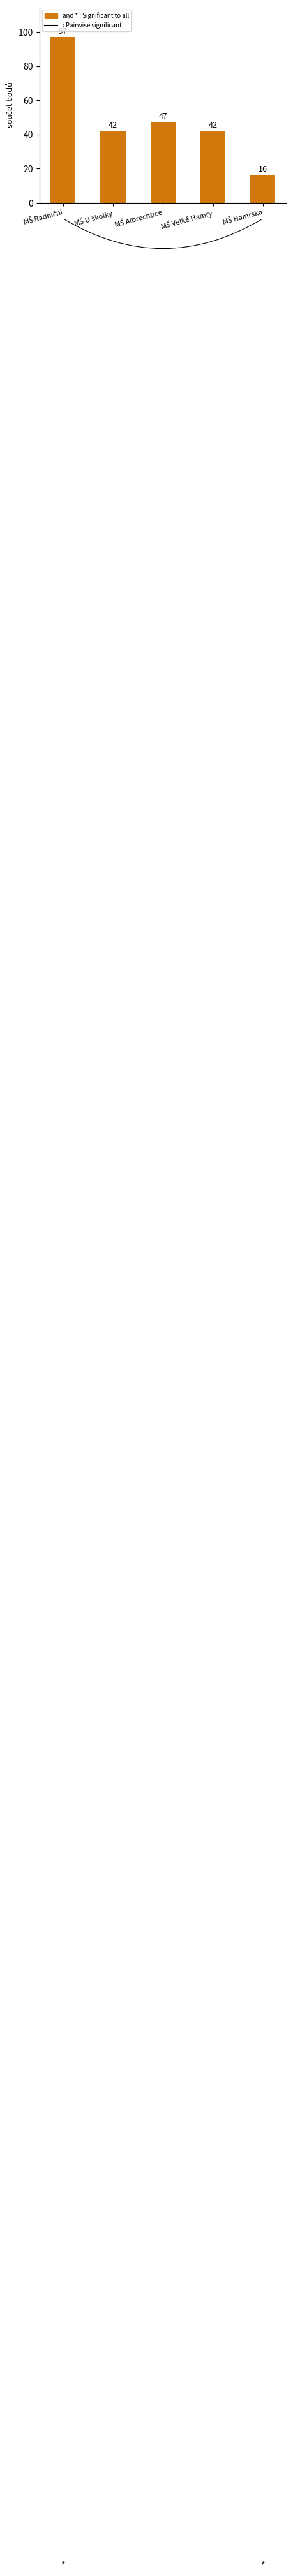

What is the difference between the second highest and minimum values?

31